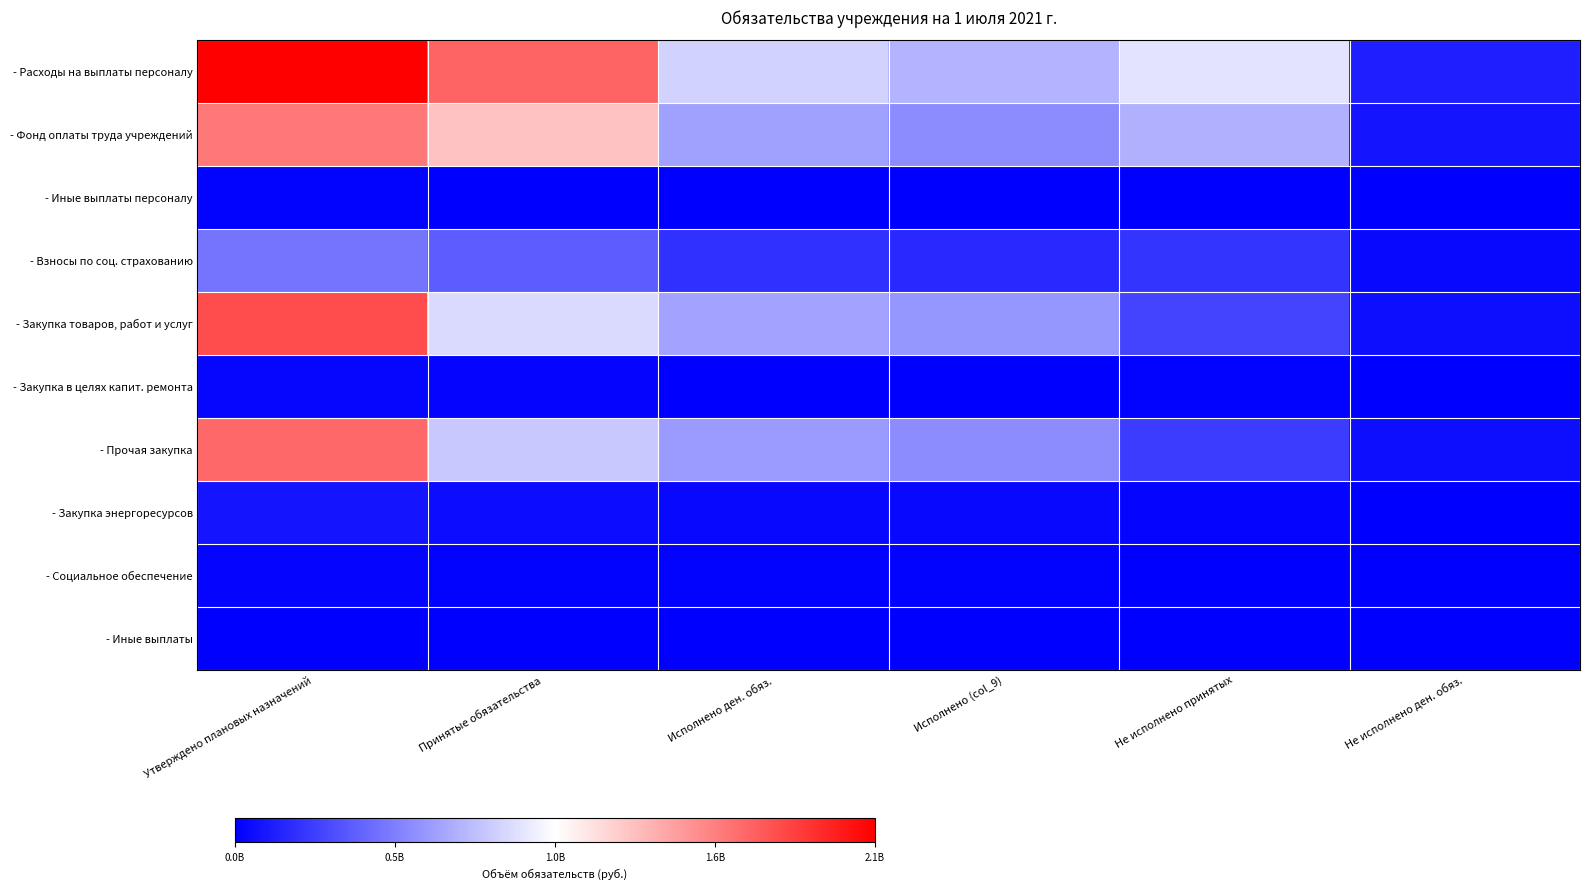

Between Принятые обязательства and Не исполнено ден. обяз., which series saw the biggest shift?

- Расходы на выплаты персоналу